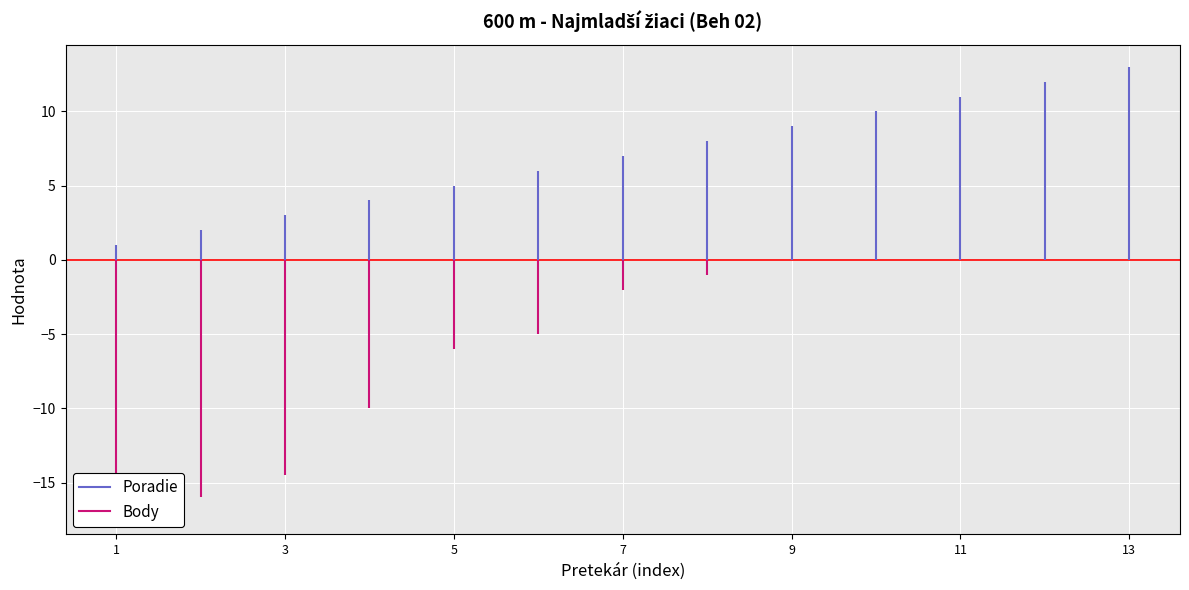

Reading left to right, transcribe all the data shown in this chart.

Poradie: 1.0	2.0	3.0	4.0	5.0	6.0	7.0	8.0	9.0	10.0	11.0	12.0	13.0
Body: 17.0	16.0	14.5	10.0	6.0	5.0	2.0	1.0	0.0	0.0	0.0	0.0	0.0